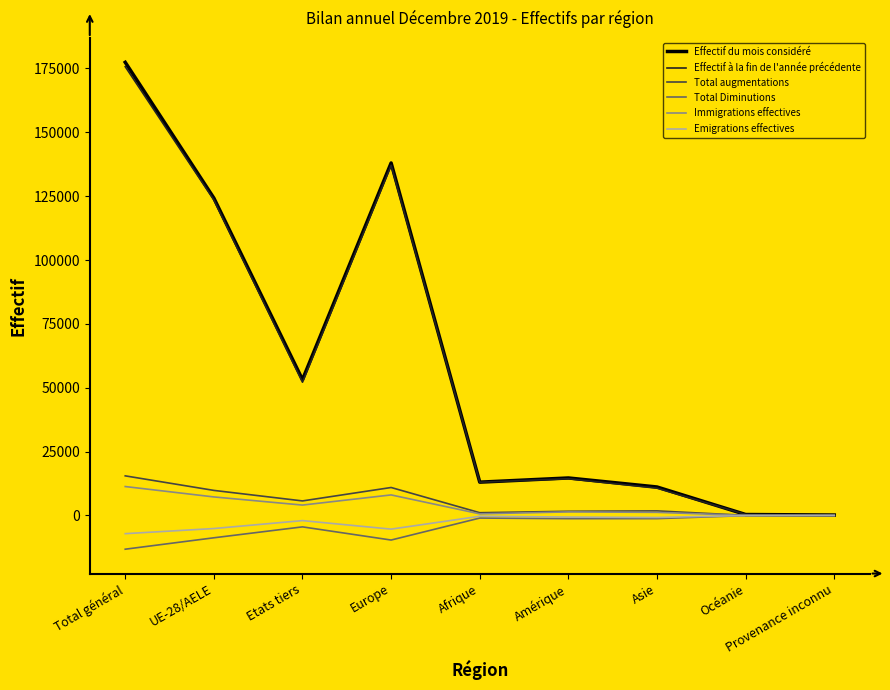

What is the difference between the highest and lowest values at Europe?

147633